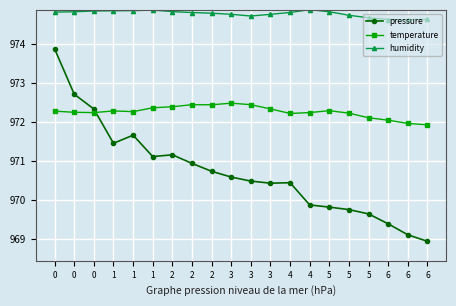

What are all the series names shown in the legend?

pressure, temperature, humidity